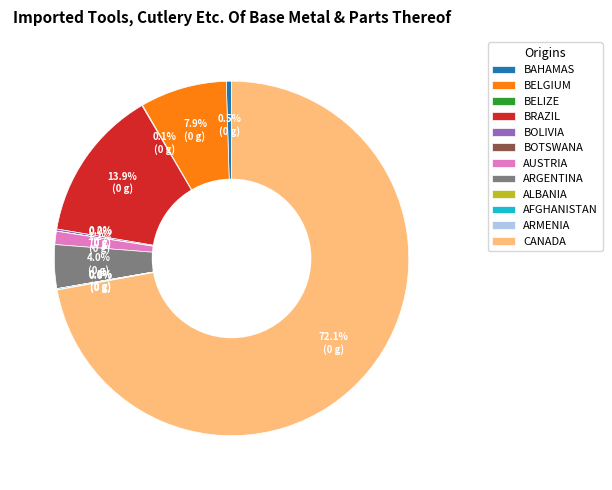

Does CANADA represent more than half of the total?

Yes